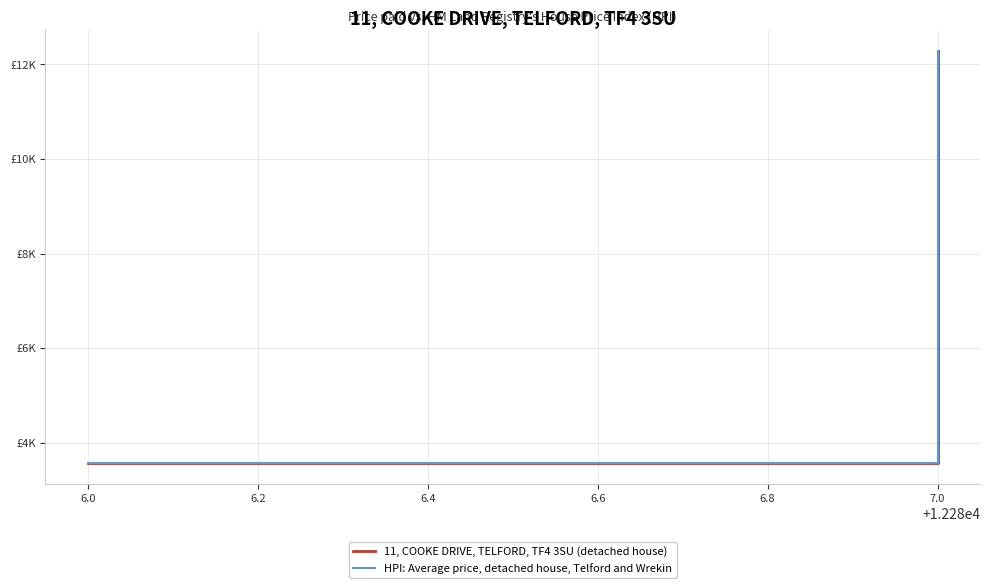

List the series in order of their peak value, lowest first.

11, COOKE DRIVE, TELFORD, TF4 3SU (detached house), HPI: Average price, detached house, Telford and Wrekin